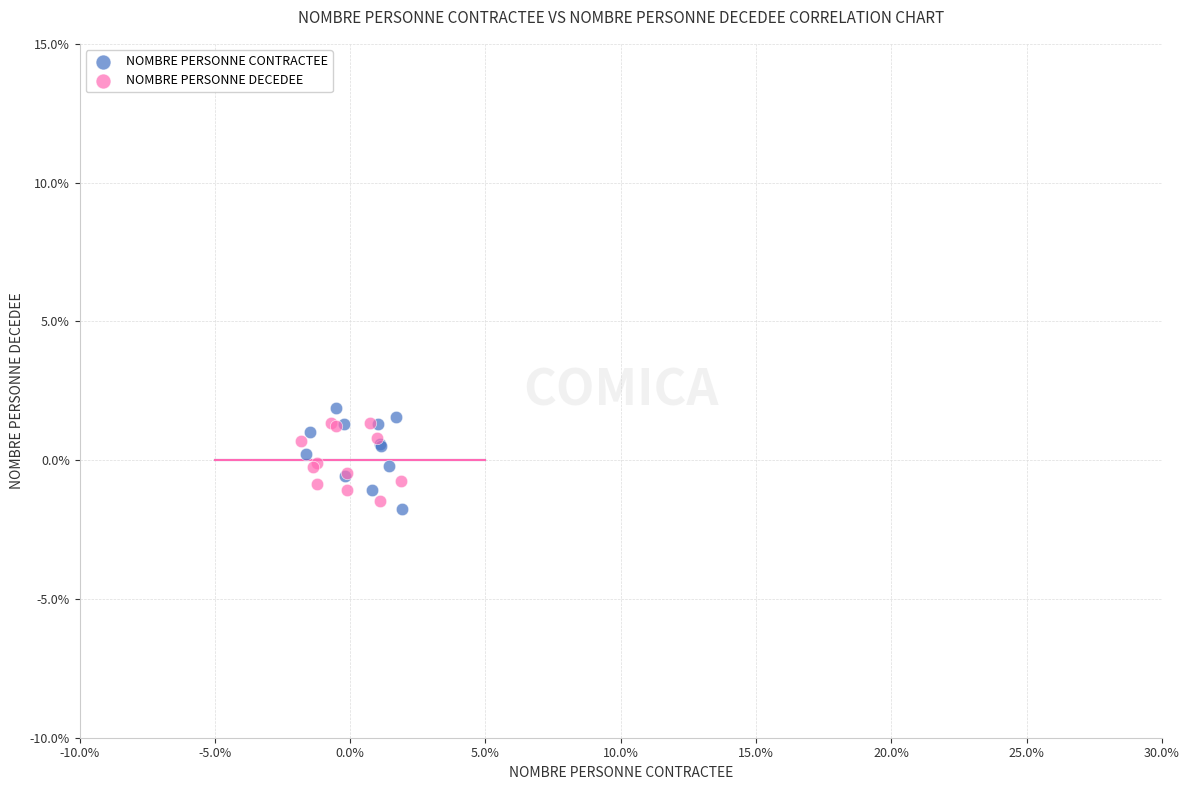

What are all the series names shown in the legend?

NOMBRE PERSONNE CONTRACTEE, NOMBRE PERSONNE DECEDEE